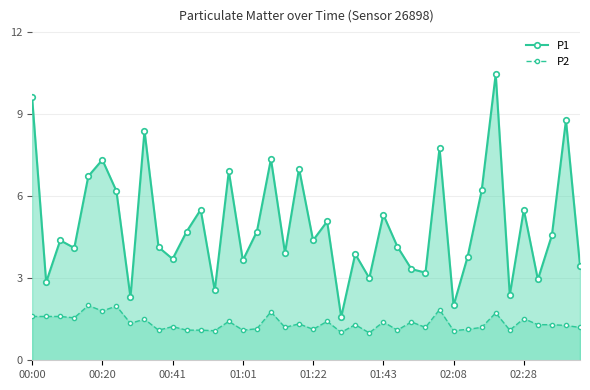

True or false: P2 has a value of 1.5 at 8.

True